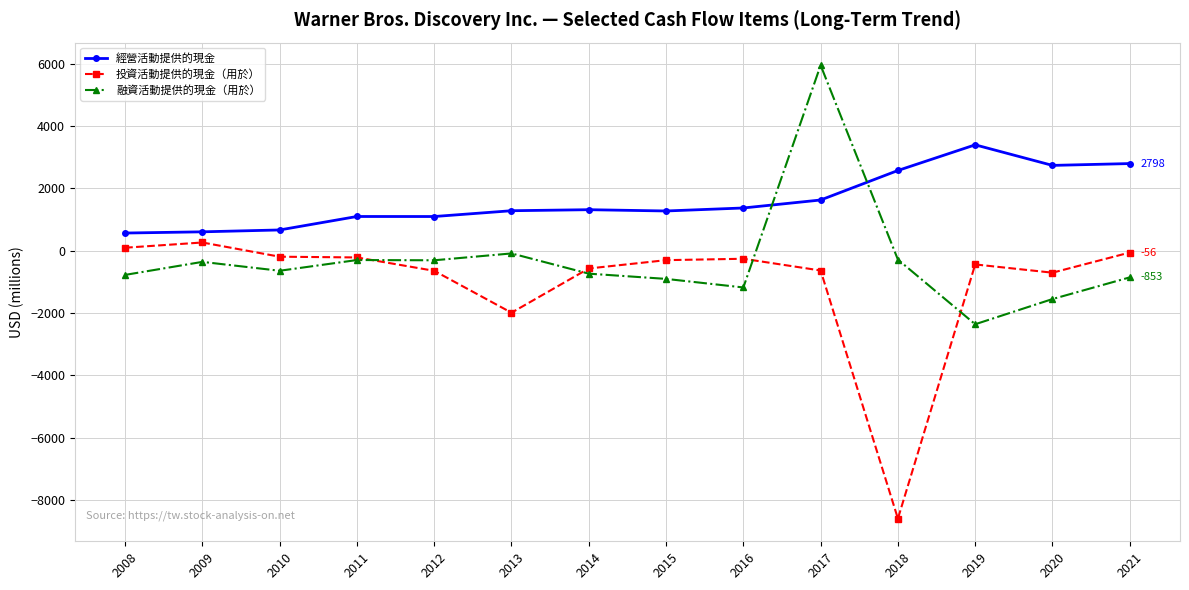

What are all the series names shown in the legend?

經營活動提供的現金, 投資活動提供的現金（用於）, 融資活動提供的現金（用於）